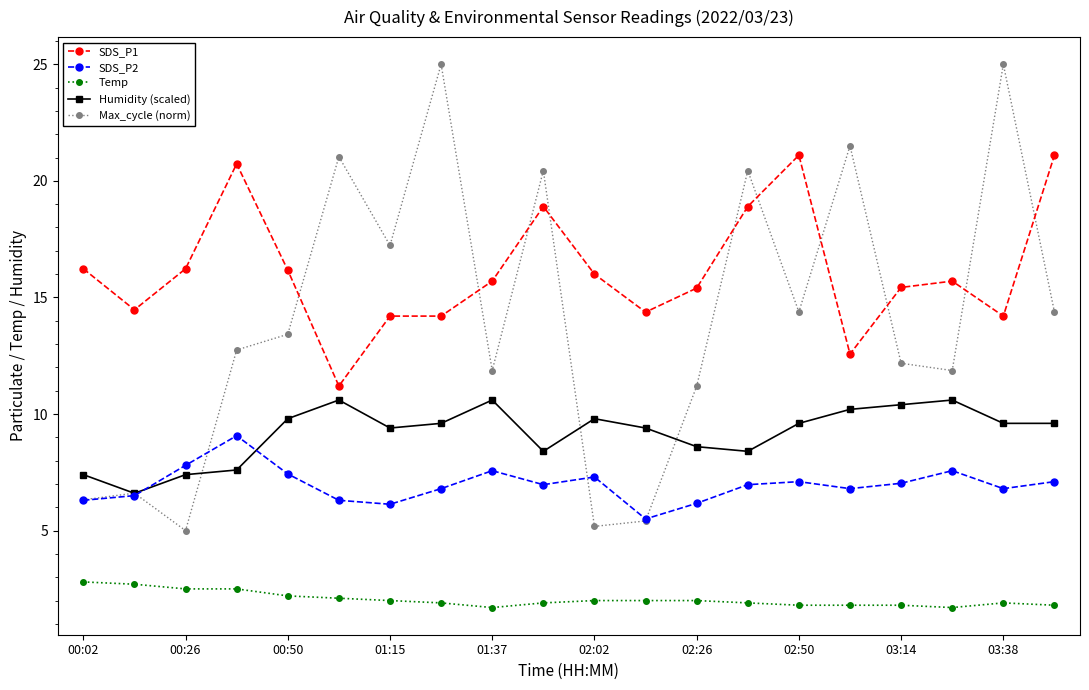

True or false: Temp and SDS_P1 cross at least once.

False